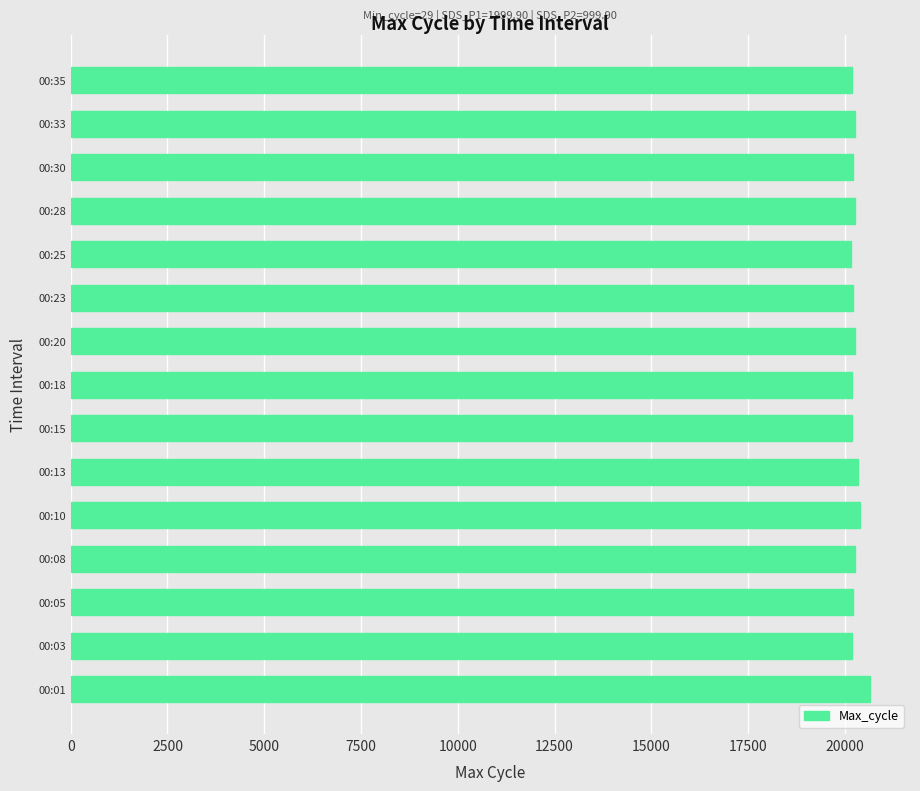

What is the ratio of the value at 00:25 to the value at 00:33?

1.0